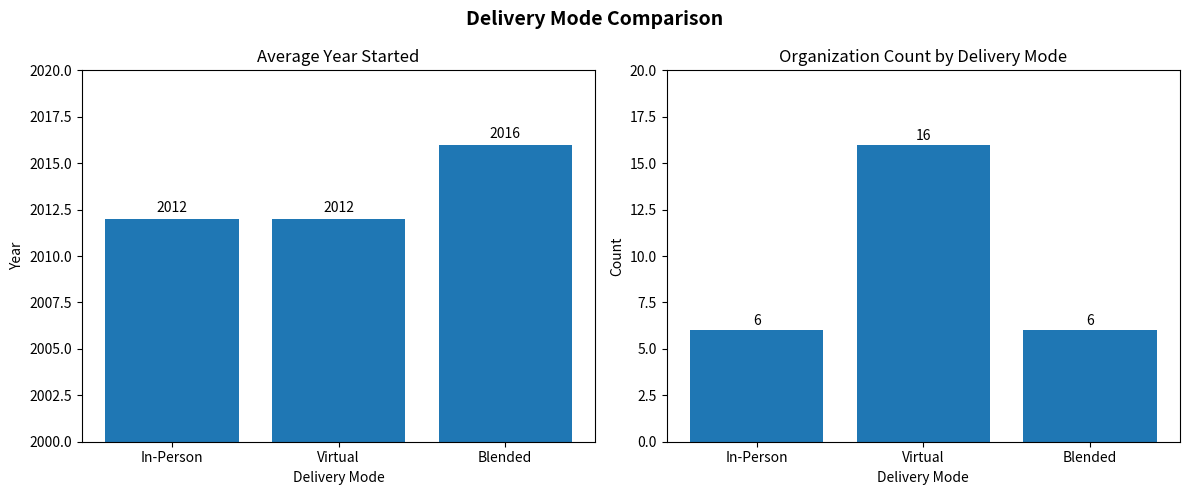

Is it true that Organization Count equals 16 at Virtual?

True